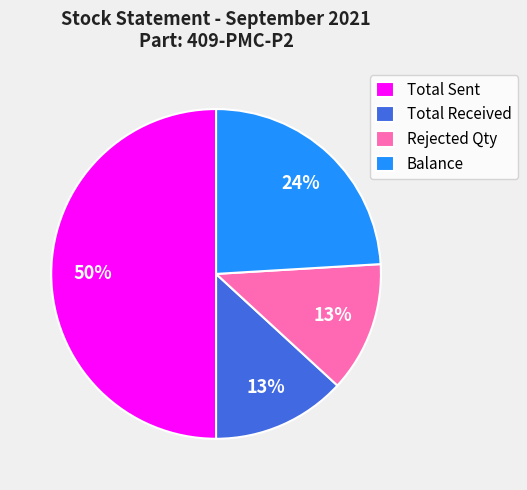

What is the ratio of the value at Total Sent to the value at Balance?

2.1